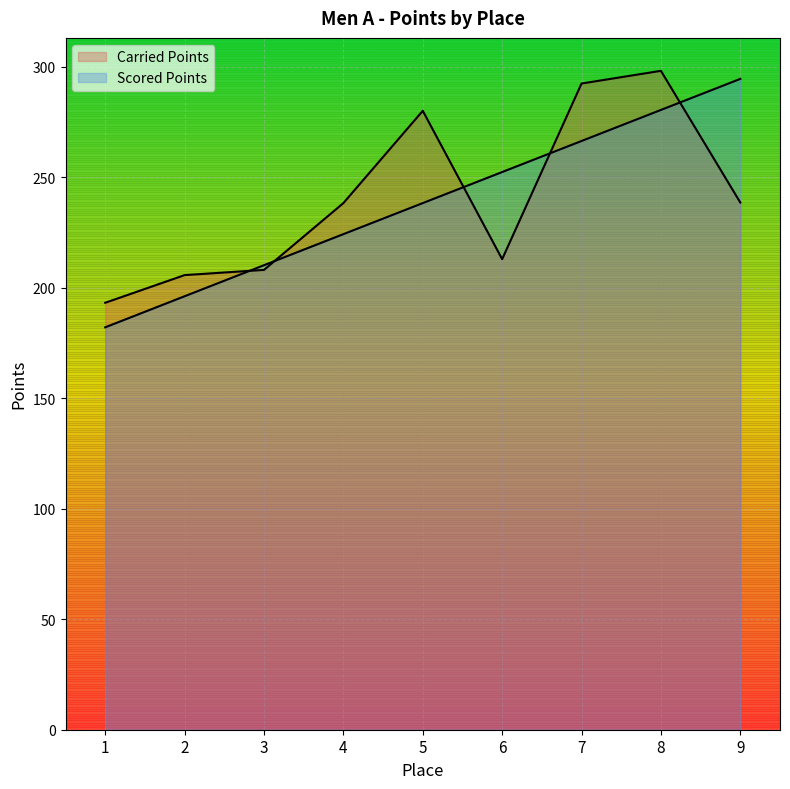

Which label corresponds to the largest value in the chart?

8